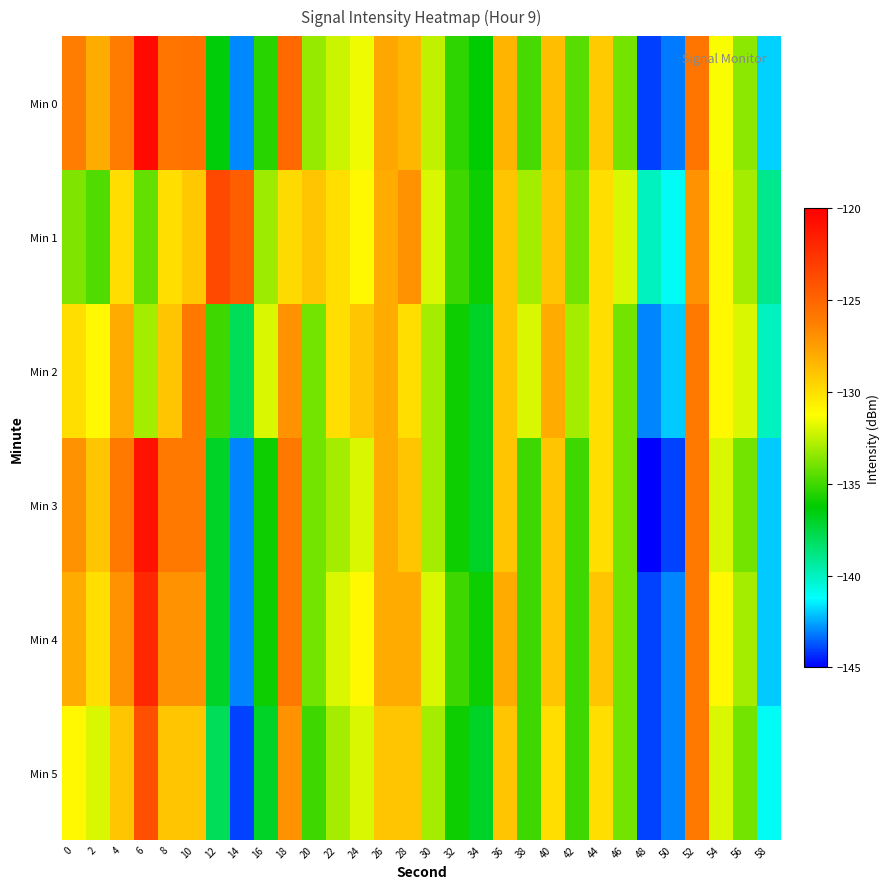

Reading left to right, list all the values displayed in this chart.

Min 0: 0=-126.2	2=-128.0	4=-126.1	6=-120.5	8=-125.8	10=-125.6	12=-136.4	14=-143.0	16=-135.5	18=-125.2	20=-133.3	22=-132.3	24=-131.5	26=-127.8	28=-128.4	30=-132.5	32=-135.3	34=-136.3	36=-128.4	38=-134.9	40=-128.7	42=-134.5	44=-129.3	46=-134.0	48=-144.1	50=-143.2	52=-125.8	54=-131.4	56=-133.5	58=-141.9
Min 1: 0=-133.8	2=-134.7	4=-129.9	6=-134.3	8=-130.0	10=-129.1	12=-123.7	14=-124.7	16=-133.2	18=-129.8	20=-129.0	22=-130.0	24=-131.0	26=-128.0	28=-127.0	30=-132.0	32=-135.0	34=-136.0	36=-129.0	38=-133.0	40=-129.0	42=-134.0	44=-130.0	46=-132.0	48=-140.0	50=-141.0	52=-127.0	54=-131.0	56=-133.0	58=-139.0
Min 2: 0=-130.0	2=-131.0	4=-128.0	6=-133.0	8=-129.0	10=-126.0	12=-135.0	14=-138.0	16=-132.0	18=-127.0	20=-134.0	22=-130.0	24=-129.0	26=-128.0	28=-130.0	30=-133.0	32=-136.0	34=-137.0	36=-129.0	38=-132.0	40=-128.0	42=-133.0	44=-130.0	46=-134.0	48=-143.0	50=-142.0	52=-126.0	54=-131.0	56=-132.0	58=-140.0
Min 3: 0=-127.0	2=-129.0	4=-126.0	6=-121.0	8=-126.0	10=-126.0	12=-137.0	14=-143.0	16=-136.0	18=-126.0	20=-134.0	22=-133.0	24=-132.0	26=-128.0	28=-129.0	30=-133.0	32=-136.0	34=-137.0	36=-129.0	38=-135.0	40=-129.0	42=-135.0	44=-130.0	46=-134.0	48=-145.0	50=-144.0	52=-126.0	54=-132.0	56=-134.0	58=-142.0
Min 4: 0=-128.0	2=-130.0	4=-127.0	6=-122.0	8=-127.0	10=-127.0	12=-137.0	14=-143.0	16=-136.0	18=-126.0	20=-134.0	22=-132.0	24=-131.0	26=-128.0	28=-128.0	30=-132.0	32=-135.0	34=-136.0	36=-128.0	38=-135.0	40=-129.0	42=-135.0	44=-129.0	46=-134.0	48=-144.0	50=-143.0	52=-126.0	54=-131.0	56=-133.0	58=-142.0
Min 5: 0=-131.0	2=-132.0	4=-129.0	6=-124.0	8=-129.0	10=-129.0	12=-138.0	14=-144.0	16=-137.0	18=-127.0	20=-135.0	22=-133.0	24=-132.0	26=-129.0	28=-129.0	30=-133.0	32=-136.0	34=-137.0	36=-129.0	38=-135.0	40=-130.0	42=-135.0	44=-130.0	46=-134.0	48=-144.0	50=-143.0	52=-126.0	54=-132.0	56=-134.0	58=-141.0